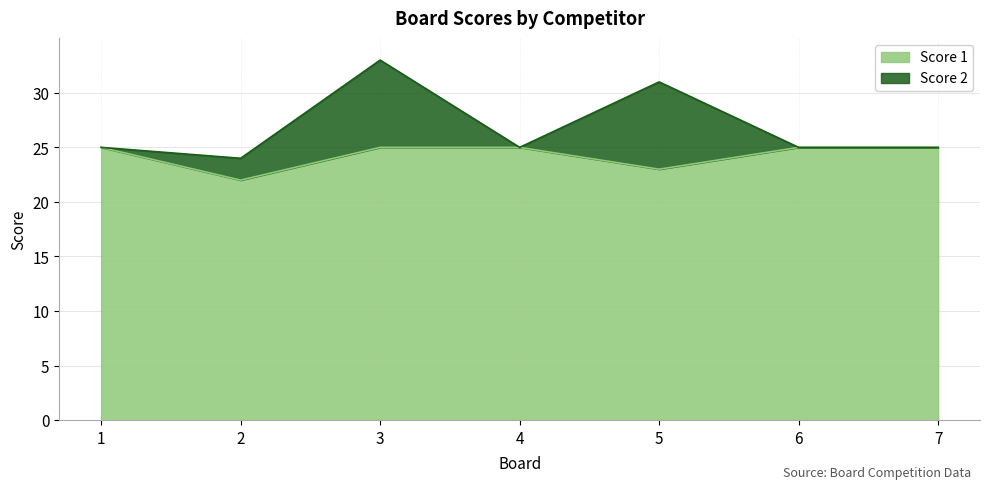

What is the ratio of the value at 6 to the value at 1?

1.0